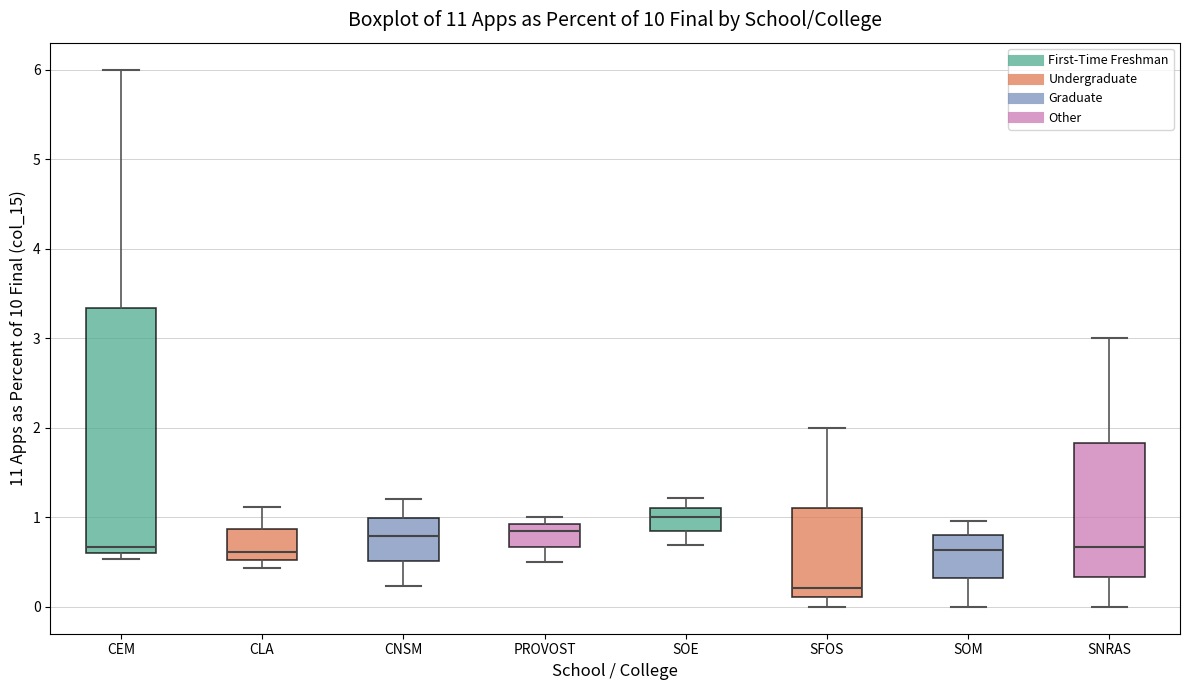

Where does the lower whisker of the box for SOM end on the y-axis? The values are not printed on the chart, so give them approximately, as read against the axis.

0.0